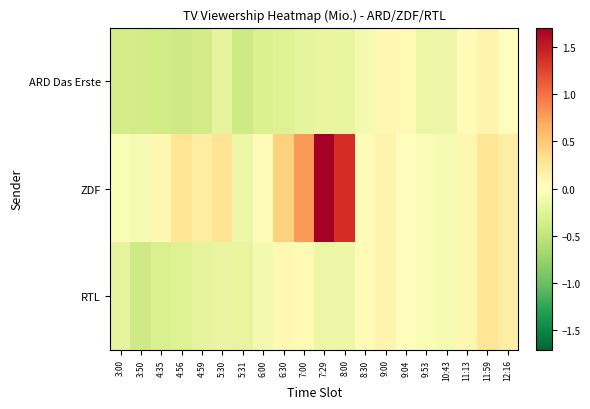

Rank the series by their maximum value, from lowest to highest.

ARD Das Erste, RTL, ZDF